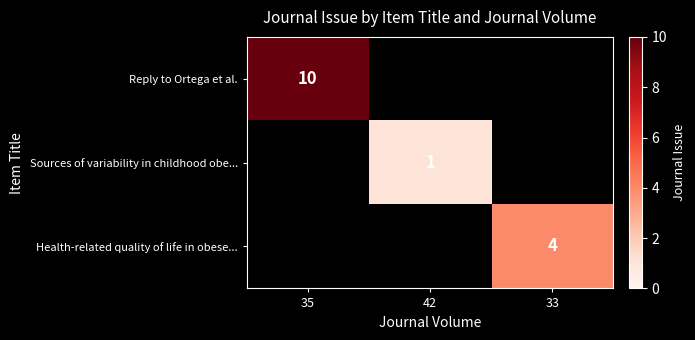

True or false: Reply to Ortega et al. has a value of 10 at 35.

True